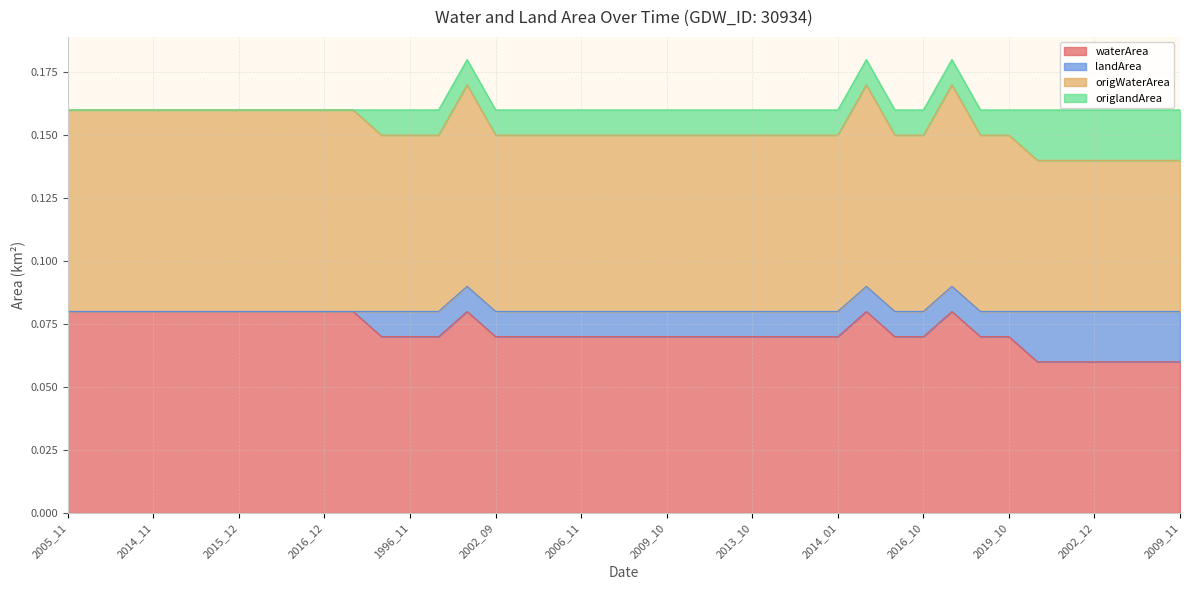

What is the label of the 20th point from the left?

2007_11